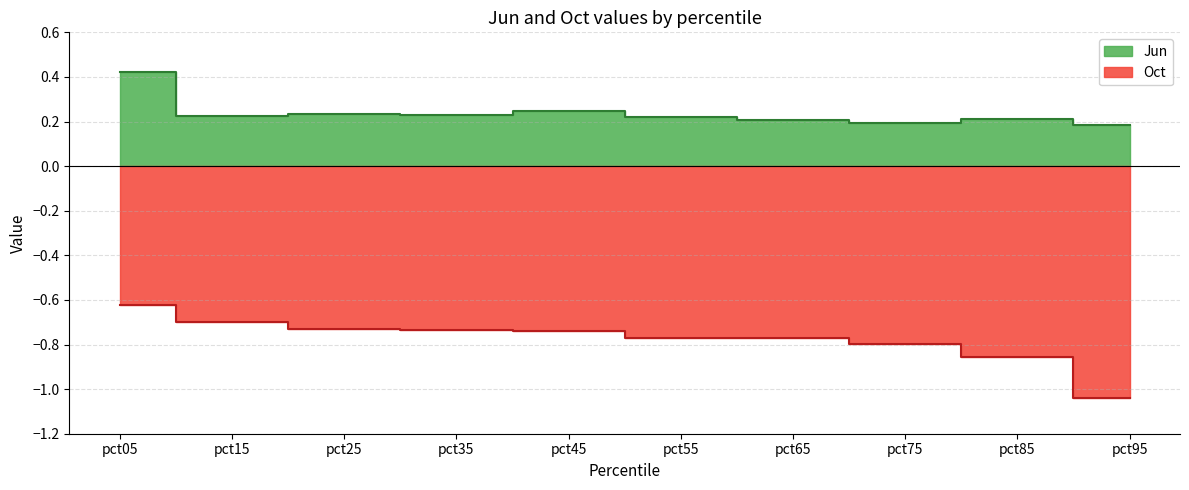

At which category does Jun reach its first local valley?

pct15